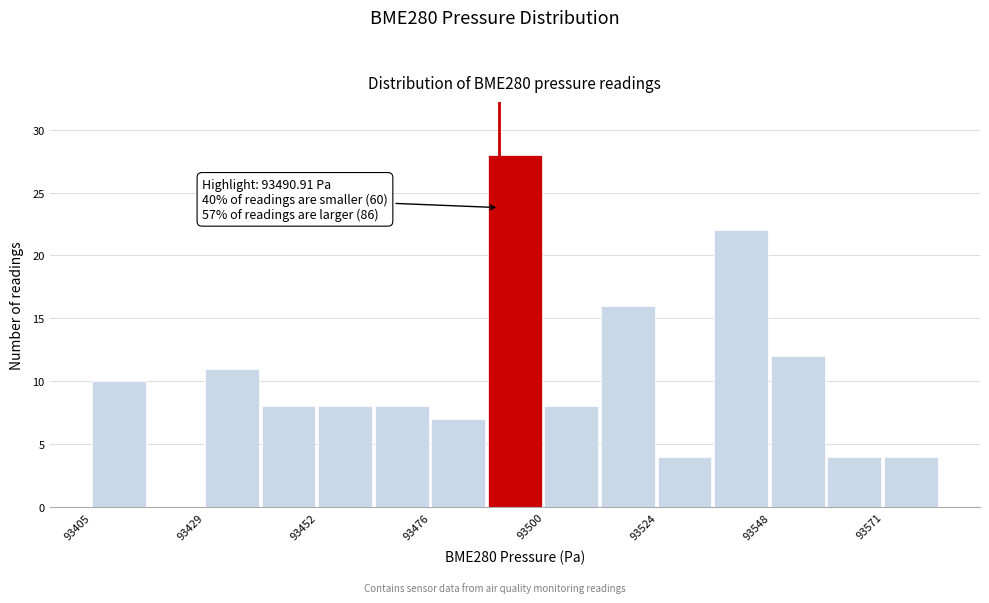

Read against the x-axis, roughly where is the centre of the tallest bar?

93495